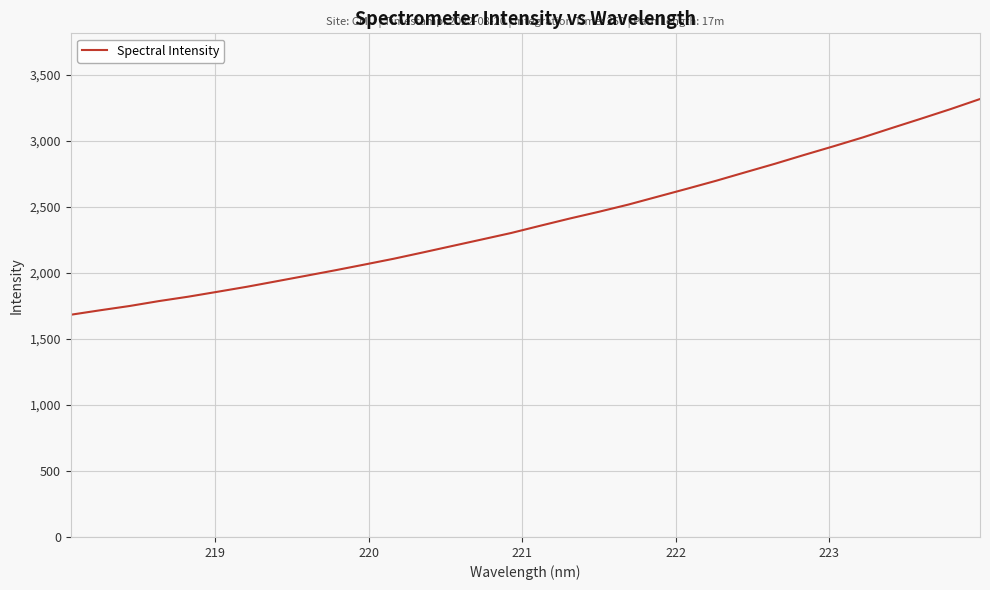

Reading left to right, what are all the values shown in this chart?

1683.7	1717.5	1749.9	1787.1	1820.5	1857.8	1895.8	1937.0	1978.4	2020.3	2063.7	2108.0	2155.9	2204.9	2253.7	2302.9	2358.2	2412.5	2464.1	2518.3	2578.3	2638.2	2699.1	2763.7	2827.5	2894.6	2960.0	3027.2	3099.2	3170.0	3242.1	3318.1